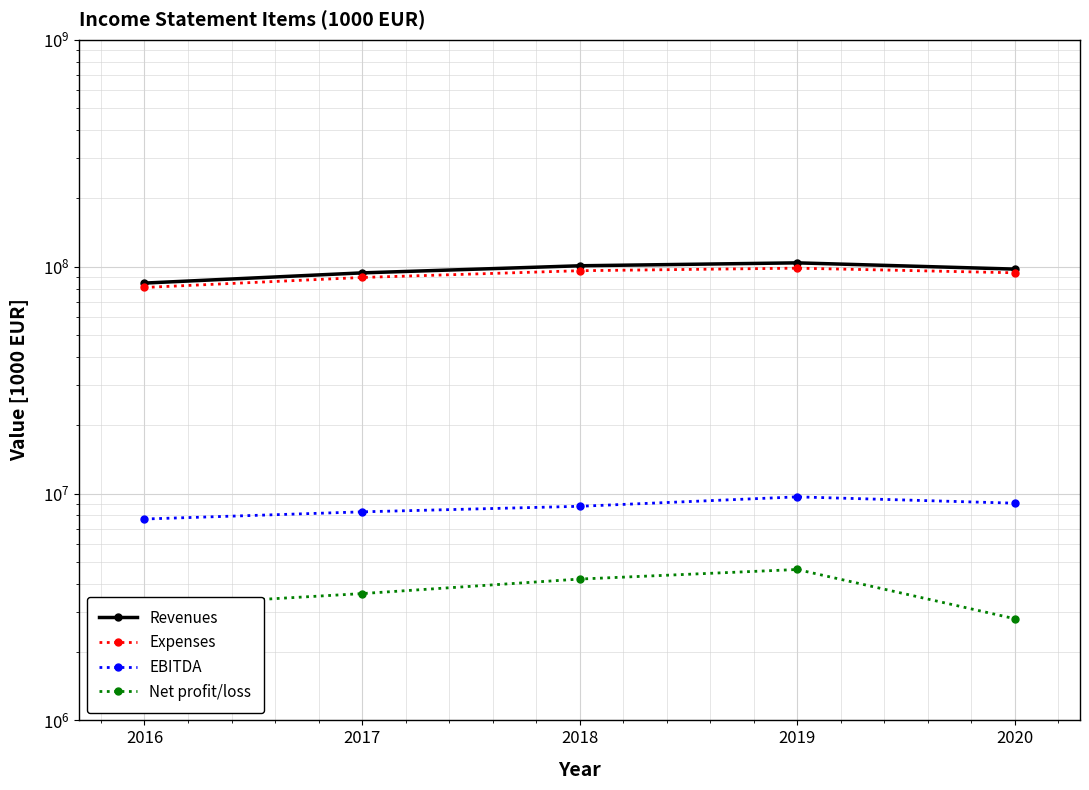

True or false: EBITDA and Revenues intersect in this chart.

False